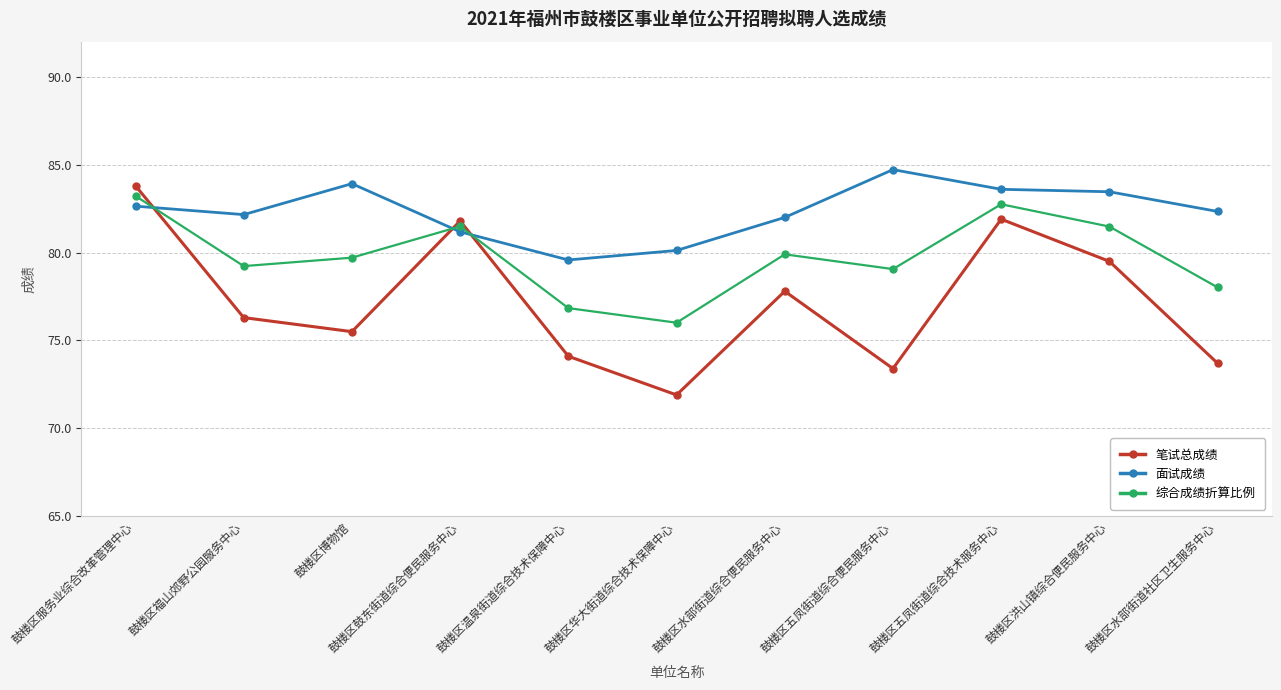

Count the number of data series in this chart.

3